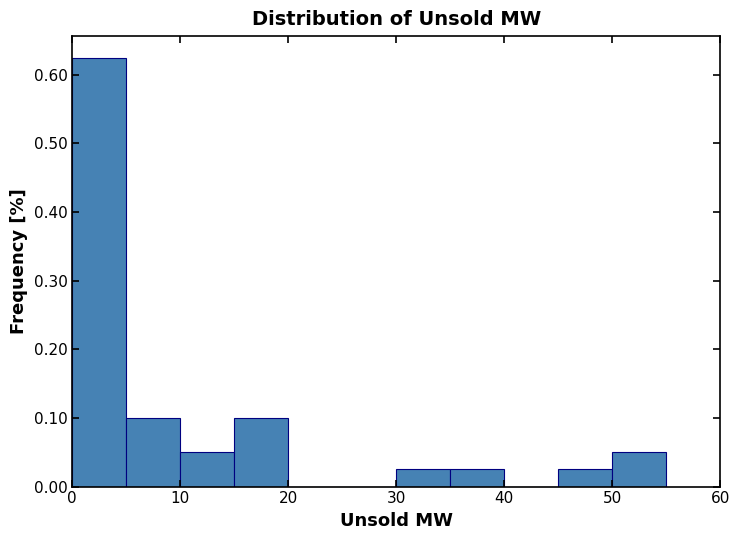

Over which range of the x-axis is the bar tallest?

0 to 5